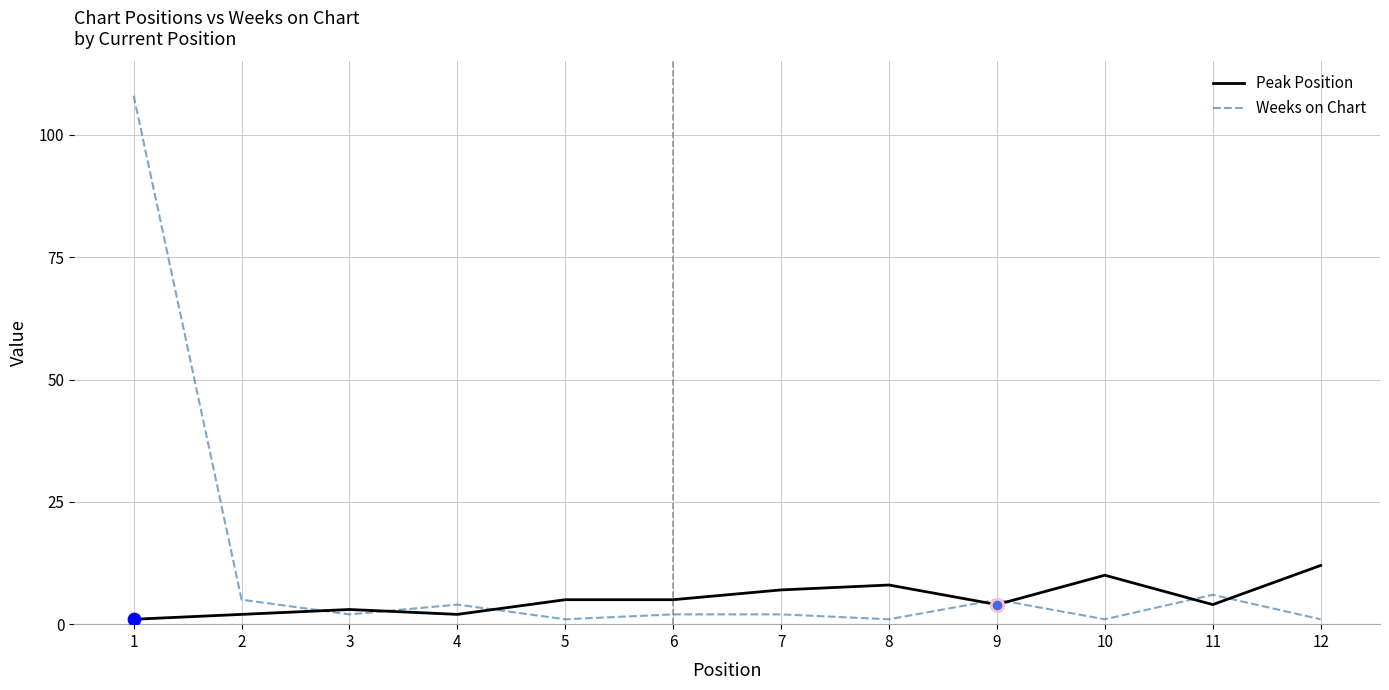

Is it true that Peak Position equals 13 at 8?

False